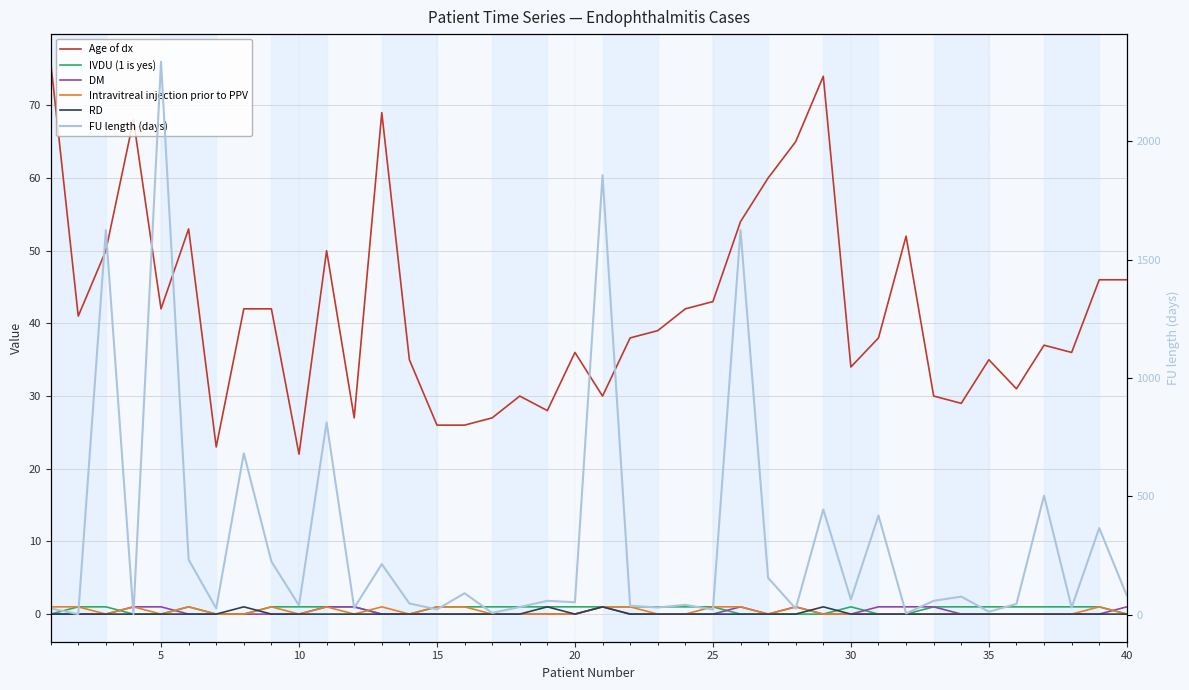

True or false: DM has a value of -1 at 21.

False